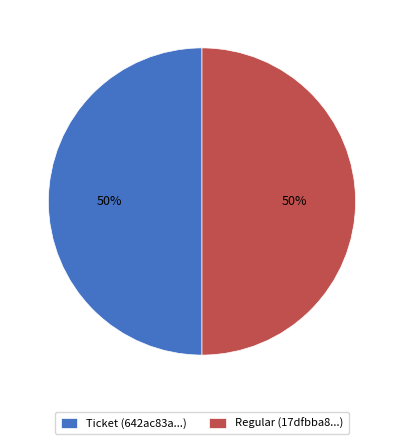

How many slices are in this pie chart?

2